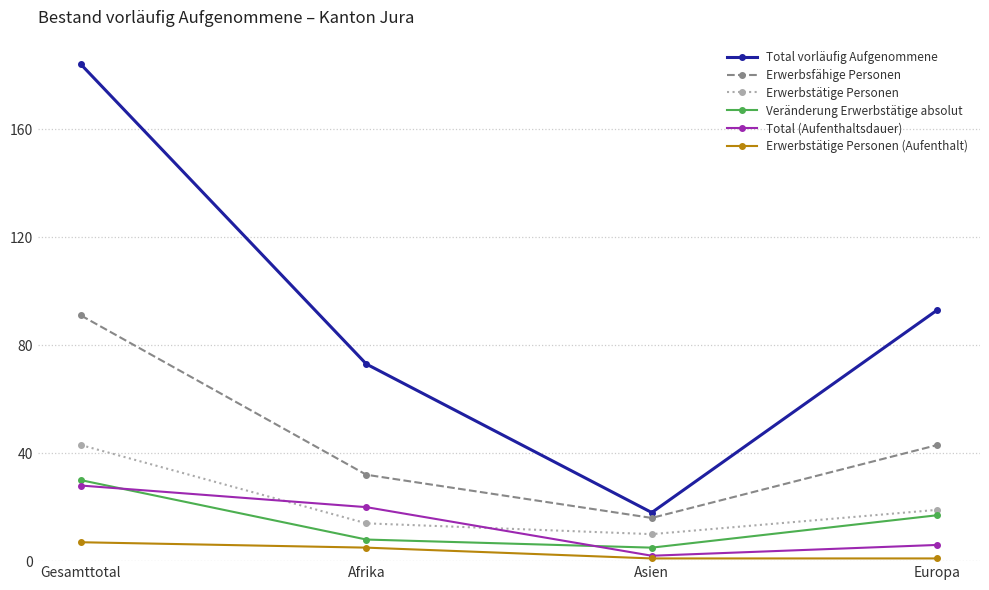

Reading left to right, extract all data points from this chart.

Total vorläufig Aufgenommene: Gesamttotal=184	Afrika=73	Asien=18	Europa=93
Erwerbsfähige Personen: Gesamttotal=91	Afrika=32	Asien=16	Europa=43
Erwerbstätige Personen: Gesamttotal=43	Afrika=14	Asien=10	Europa=19
Veränderung Erwerbstätige absolut: Gesamttotal=30	Afrika=8	Asien=5	Europa=17
Total (Aufenthaltsdauer): Gesamttotal=28	Afrika=20	Asien=2	Europa=6
Erwerbstätige Personen (Aufenthalt): Gesamttotal=7	Afrika=5	Asien=1	Europa=1